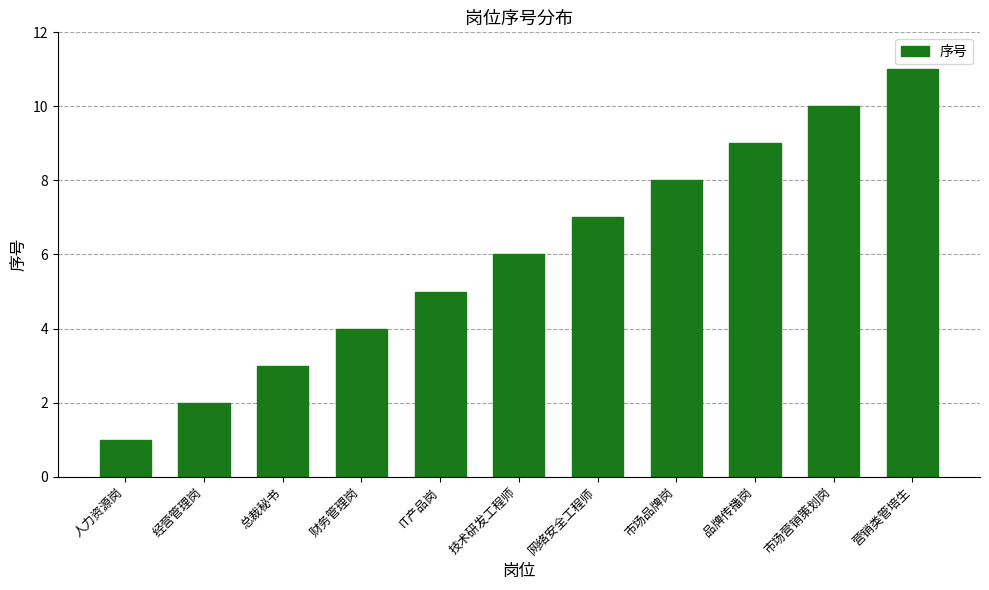

What position from the right is 财务管理岗?

8